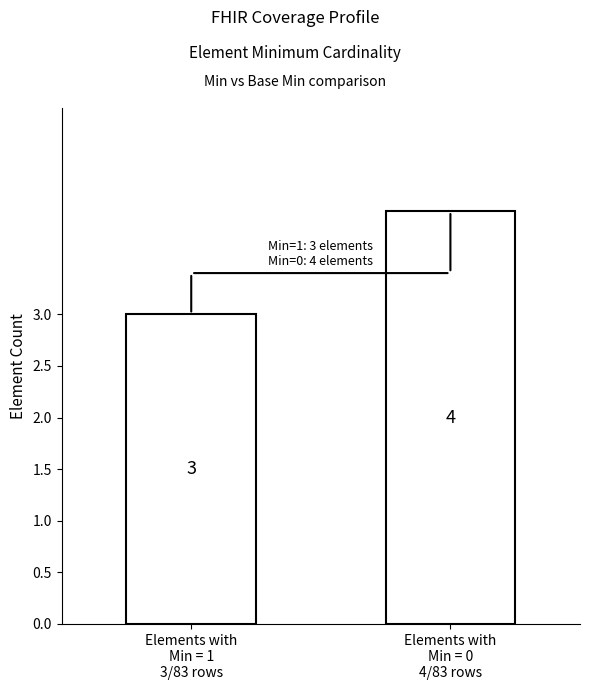

At which category does the chart reach its minimum across all series?

Elements with
Min = 1
3/83 rows